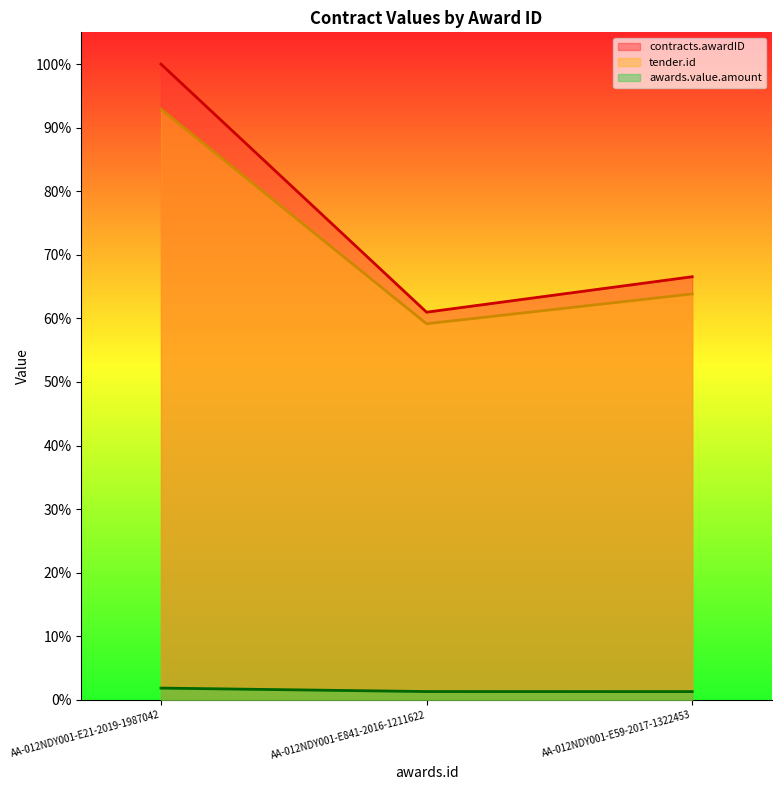

Reading right to left, list all the values displayed in this chart.

contracts.awardID: AA-012NDY001-E59-2017-1322453=66.6	AA-012NDY001-E841-2016-1211622=61.0	AA-012NDY001-E21-2019-1987042=100.0
tender.id: AA-012NDY001-E59-2017-1322453=63.8	AA-012NDY001-E841-2016-1211622=59.2	AA-012NDY001-E21-2019-1987042=92.9
awards.value.amount: AA-012NDY001-E59-2017-1322453=1.3	AA-012NDY001-E841-2016-1211622=1.3	AA-012NDY001-E21-2019-1987042=1.8